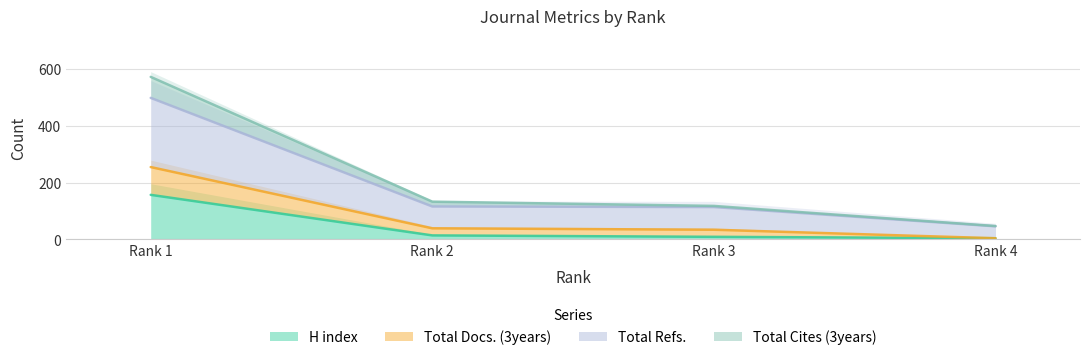

At which label does Total Docs. (3years) first exceed 116?

Rank 1